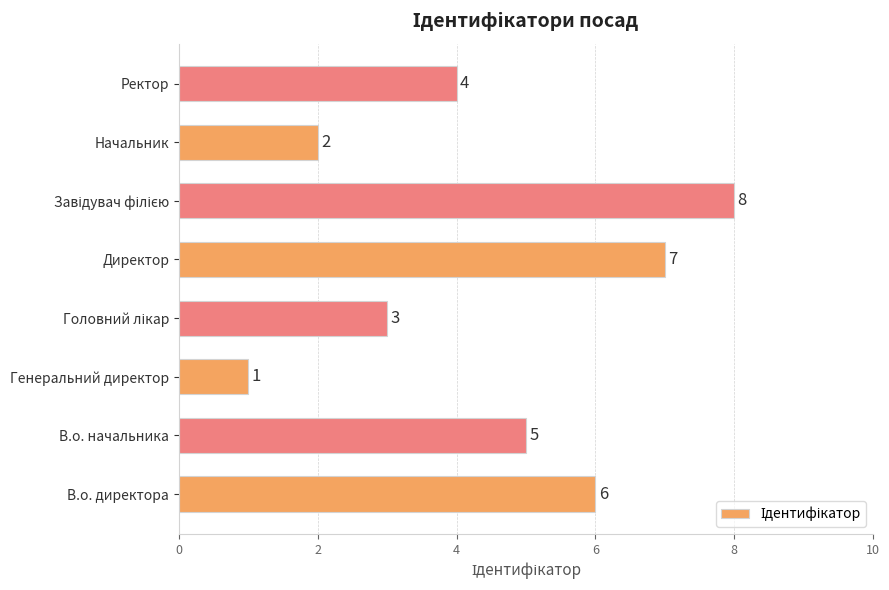

Reading top to bottom, list all the values displayed in this chart.

4	2	8	7	3	1	5	6